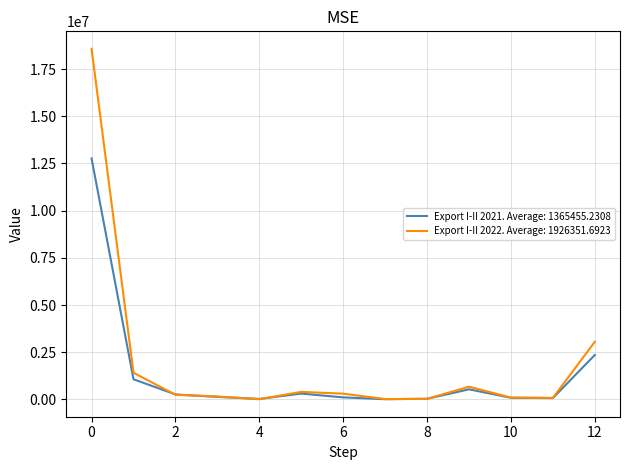

Count the number of data series in this chart.

2